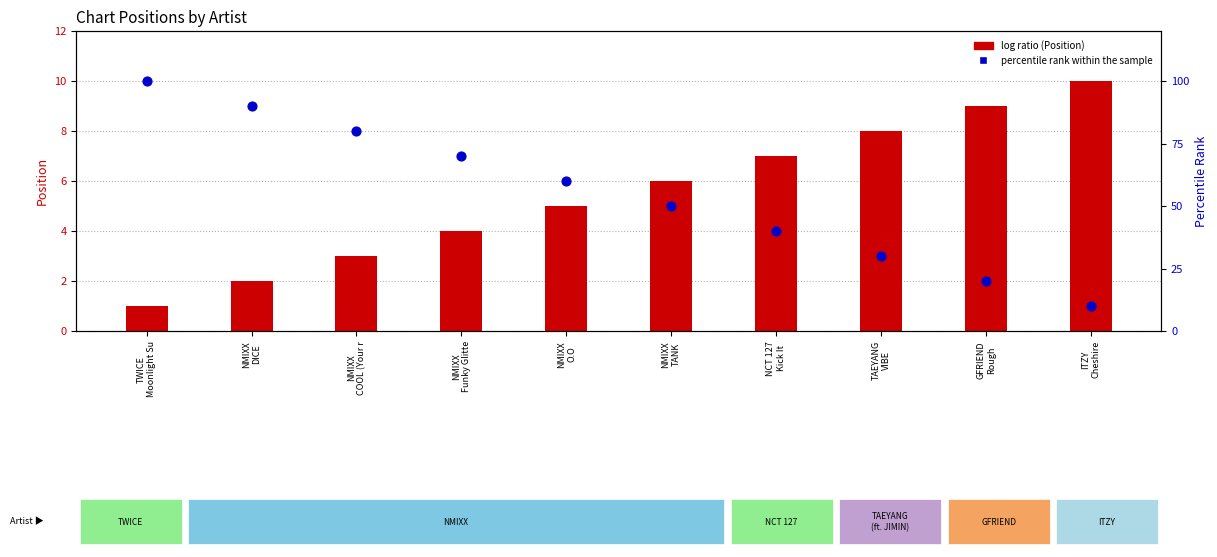

What is the total value across all series at NMIXX
COOL (Your r?

83